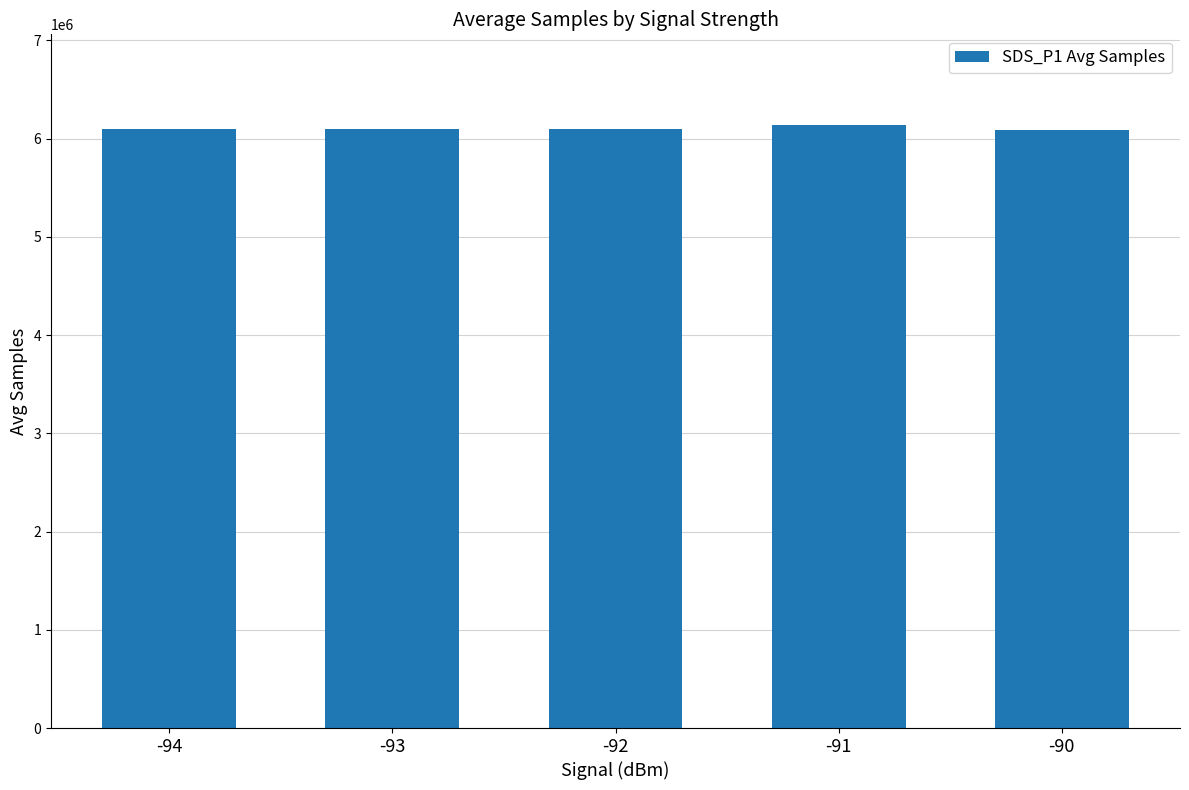

What is the smallest value displayed?

6085637